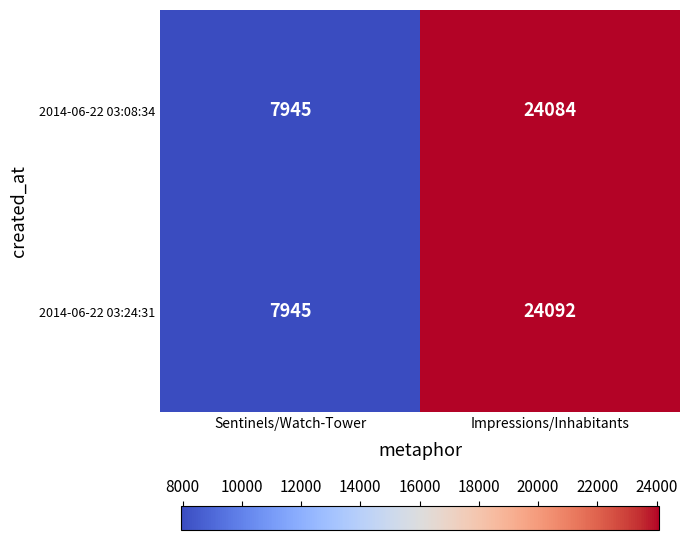

What is the difference between the maximum and minimum values in the 2014-06-22 03:24:31 series?

16147